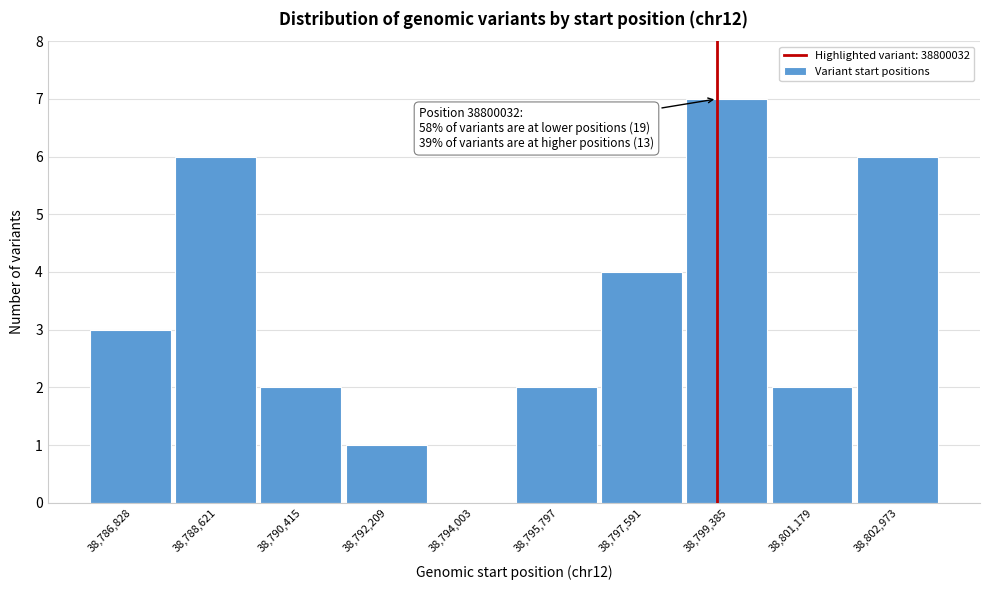

Reading left to right, transcribe all the data shown in this chart.

38,786,828=3	38,788,621=6	38,790,415=2	38,792,209=1	38,794,003=0	38,795,797=2	38,797,591=4	38,799,385=7	38,801,179=2	38,802,973=6